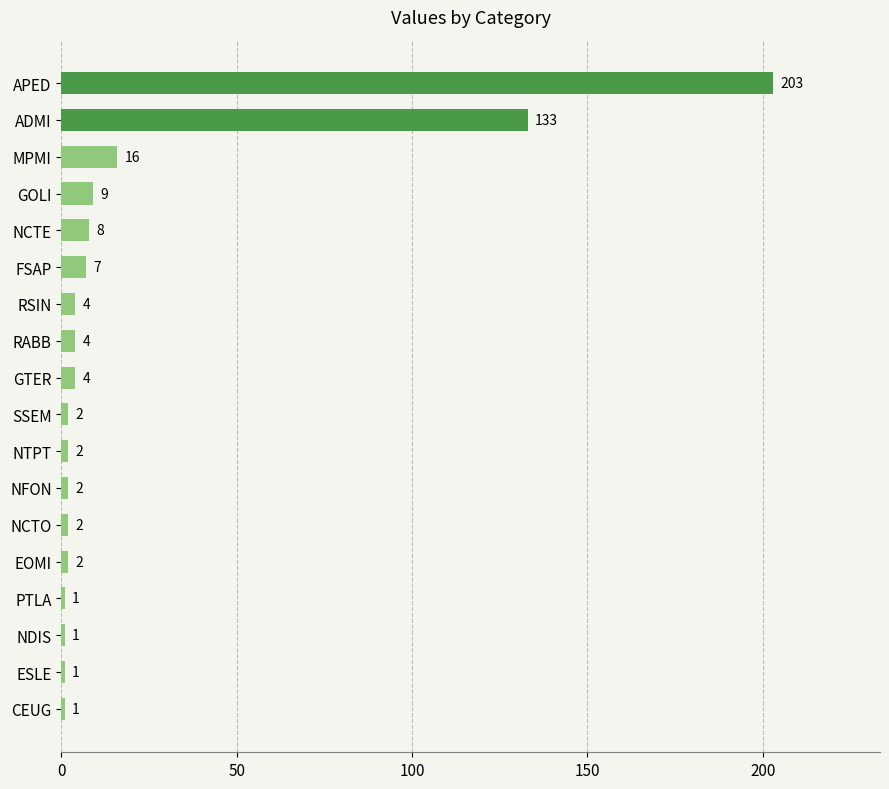

Does the chart contain stacked bars?

No